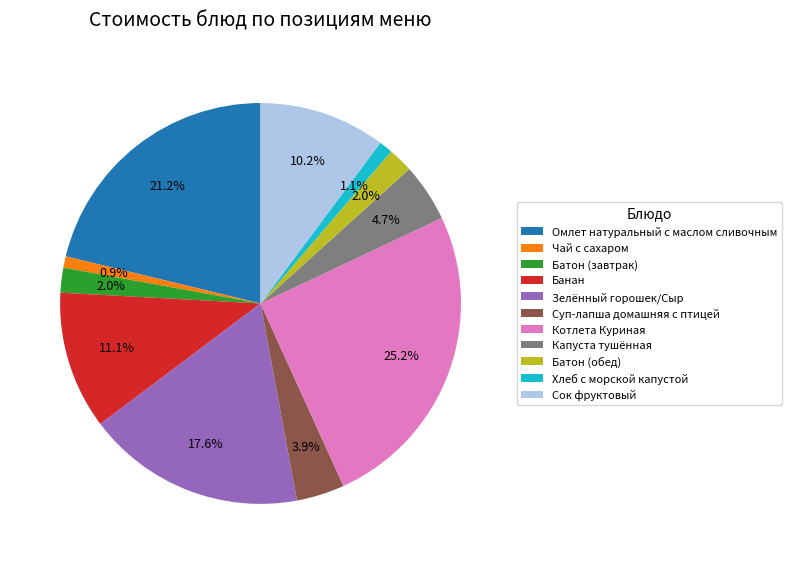

To the nearest percent, what percentage of the pie is Чай с сахаром?

1%